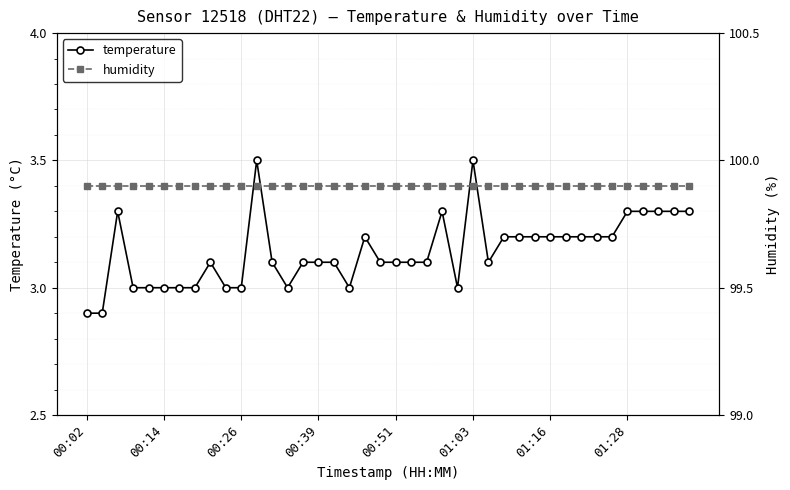

Which series changed the most between 32 and 39?

temperature